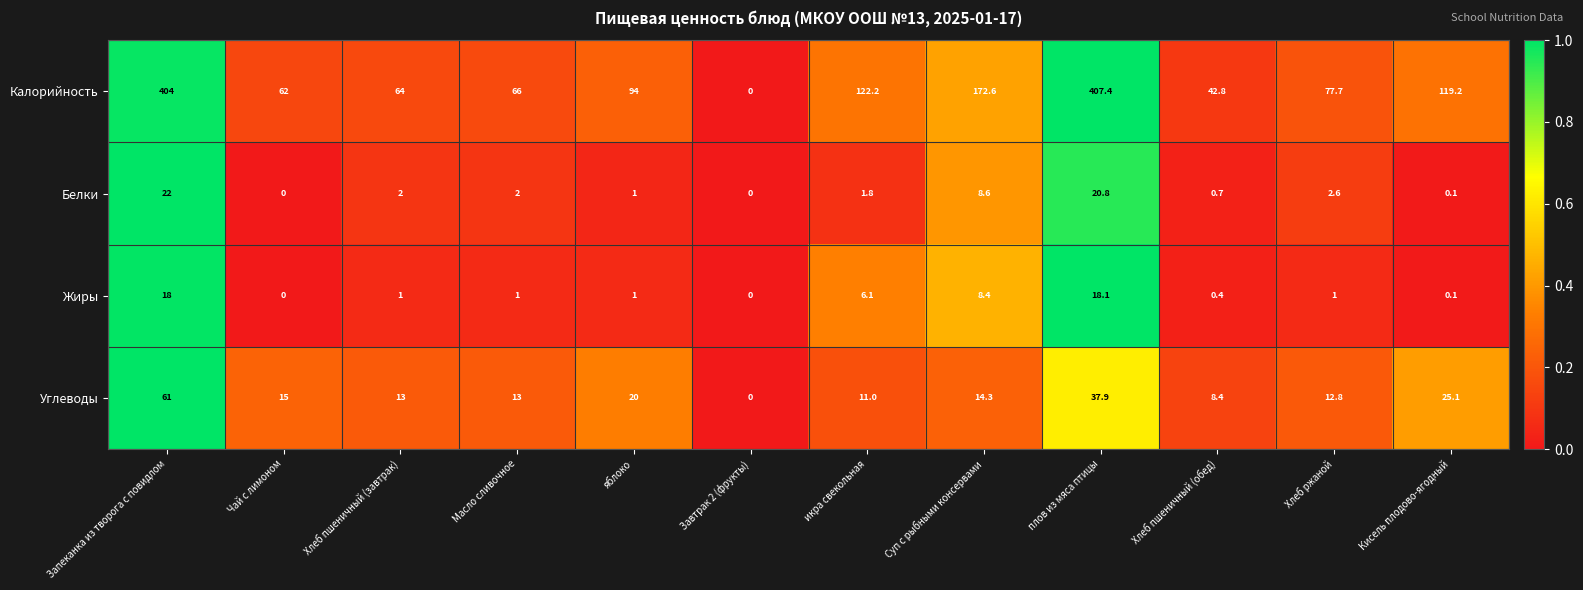

At which category is the sum across all series the highest?

Запеканка из творога с повидлом